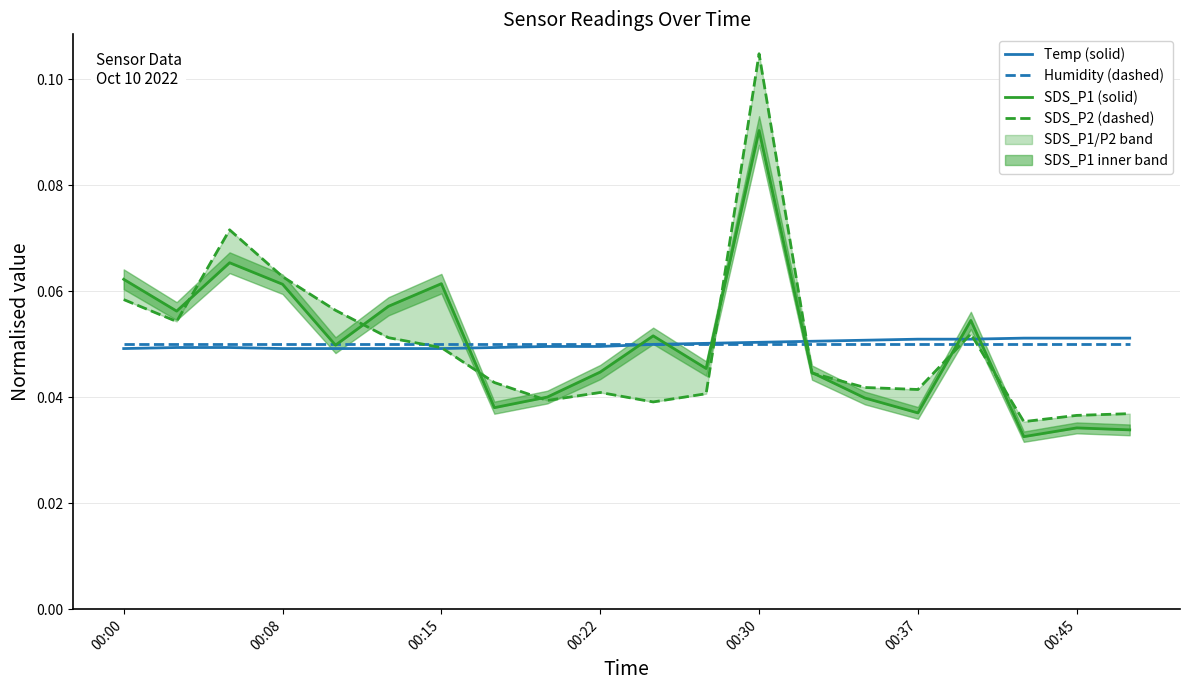

Which series has the largest range (max minus min)?

SDS_P2 (dashed)